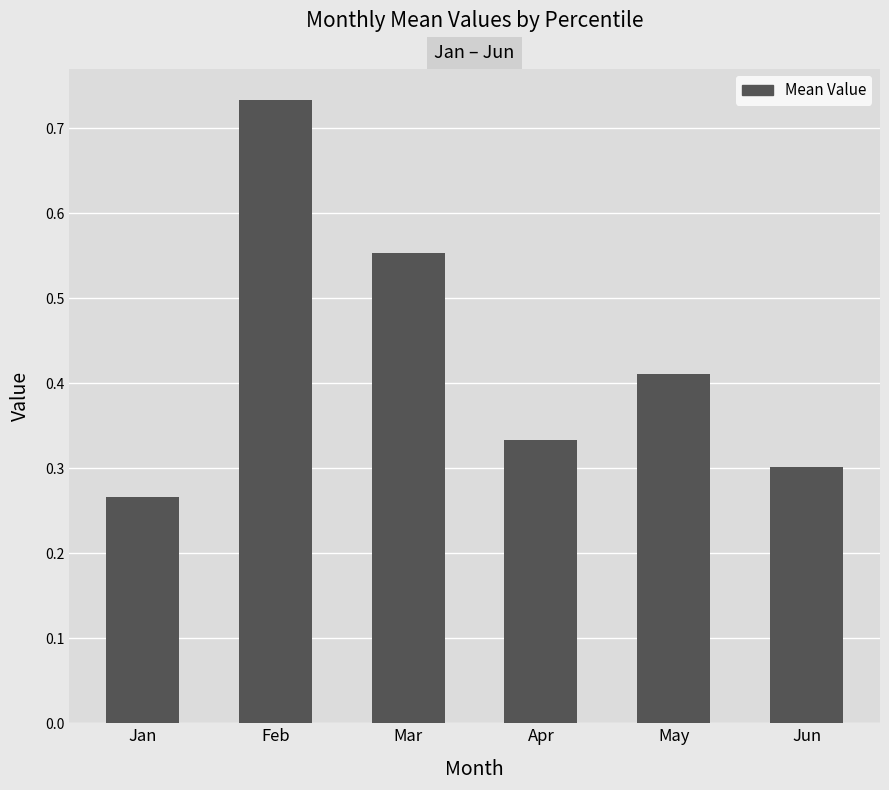

Between Jan and Jun, which is larger?

Jun